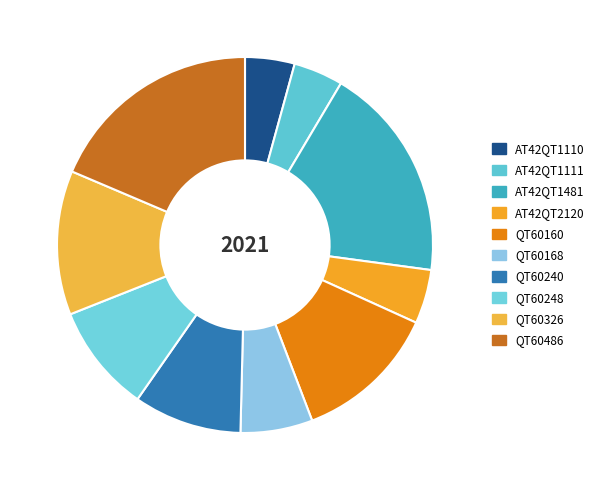

Which slice is the smallest?

AT42QT1110